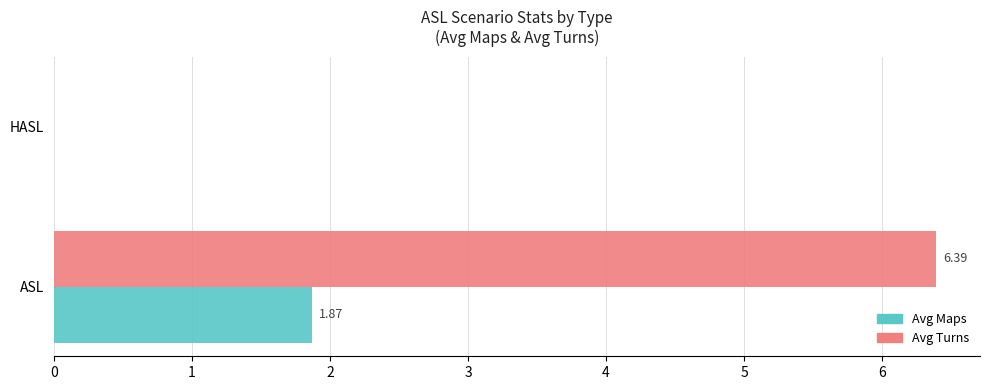

Between ASL and HASL, which series saw the biggest shift?

Avg Turns